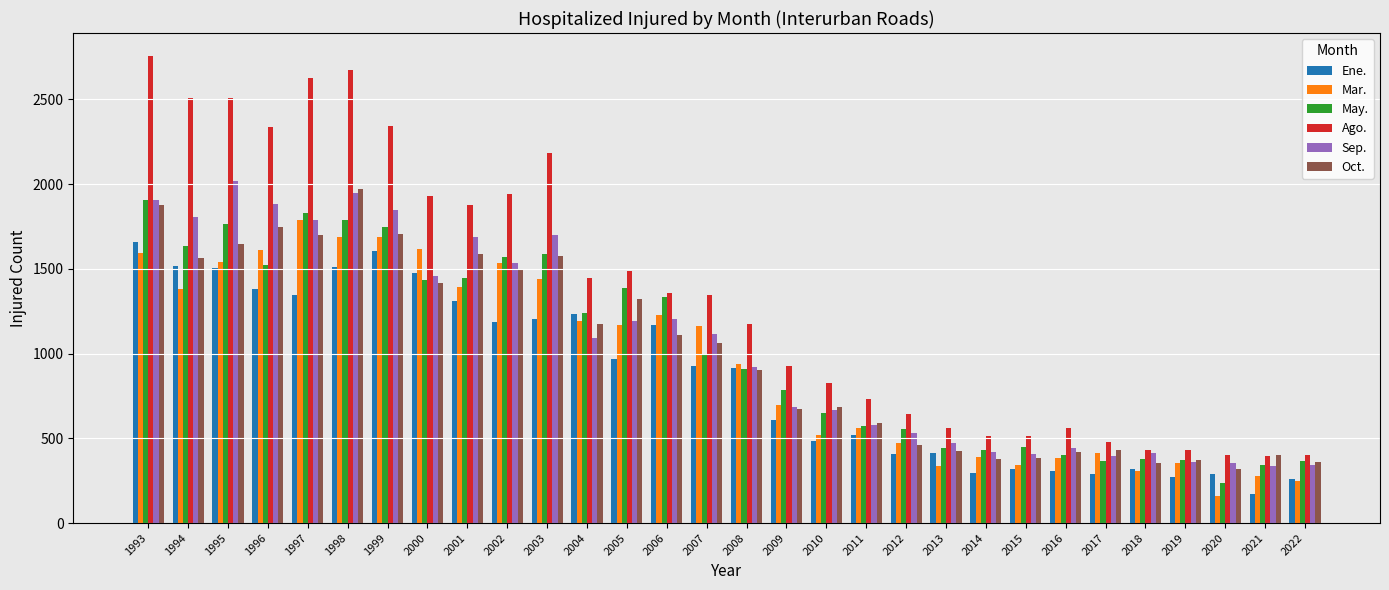

How many groups of bars are there?

30